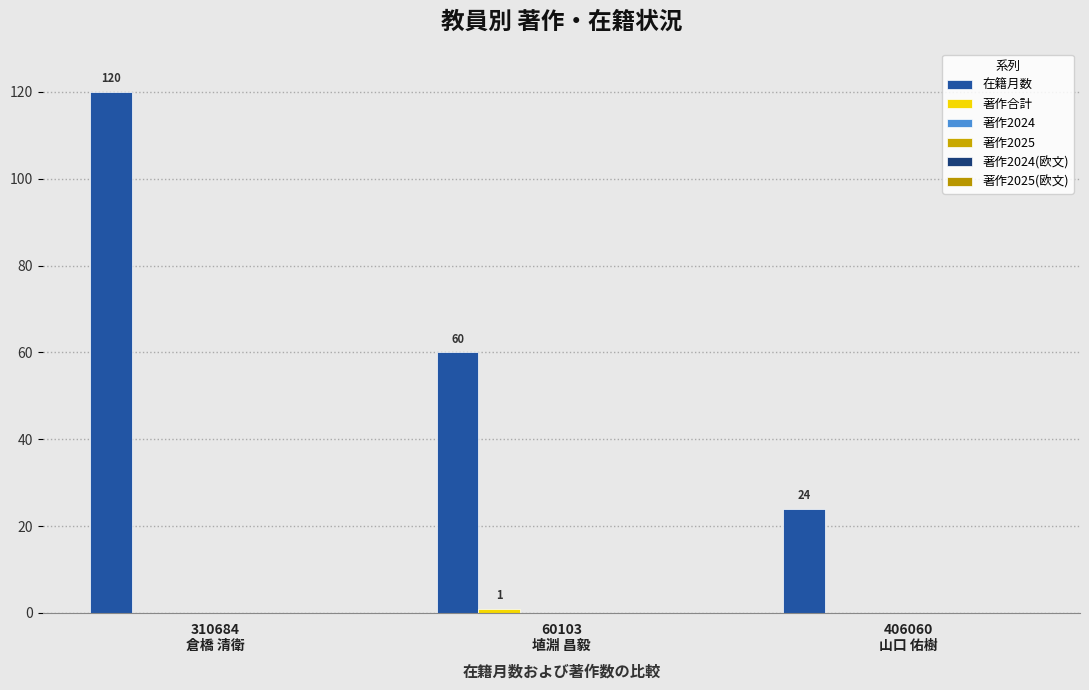

What value does the 著作合計 series have at 60103
埴淵 昌毅?

1